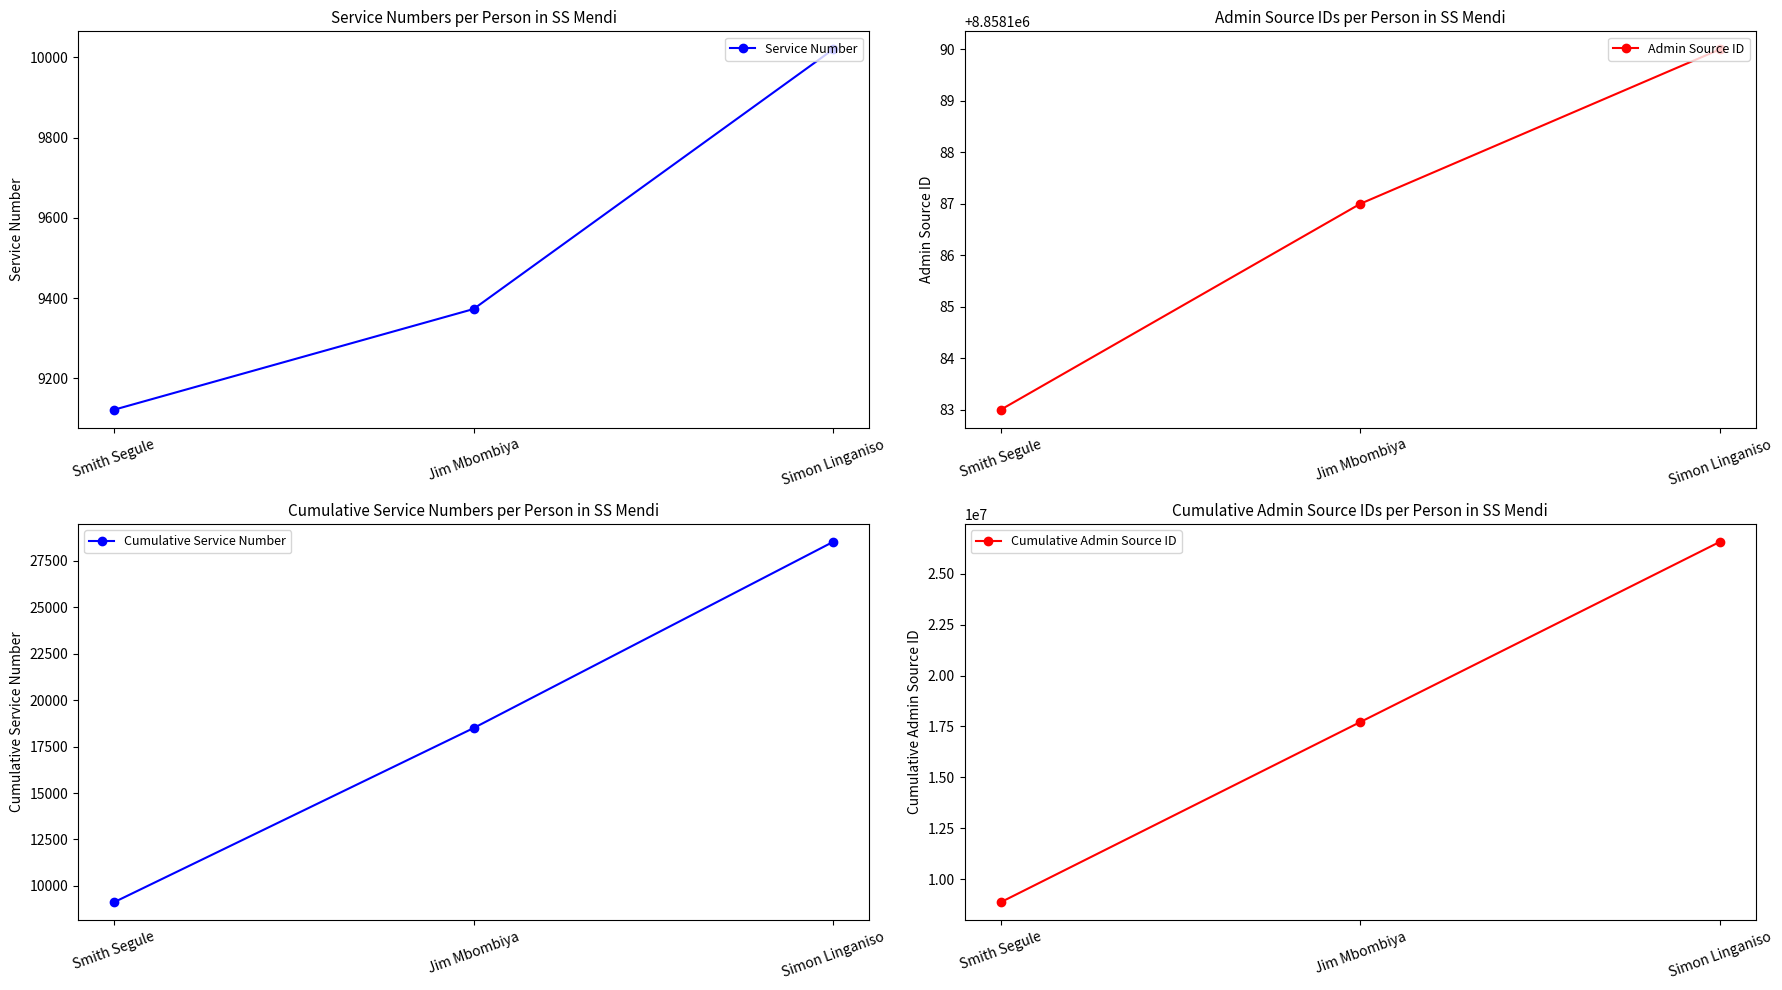

What are all the series names shown in the legend?

Service Number, Admin Source ID, Cumulative Service Number, Cumulative Admin Source ID